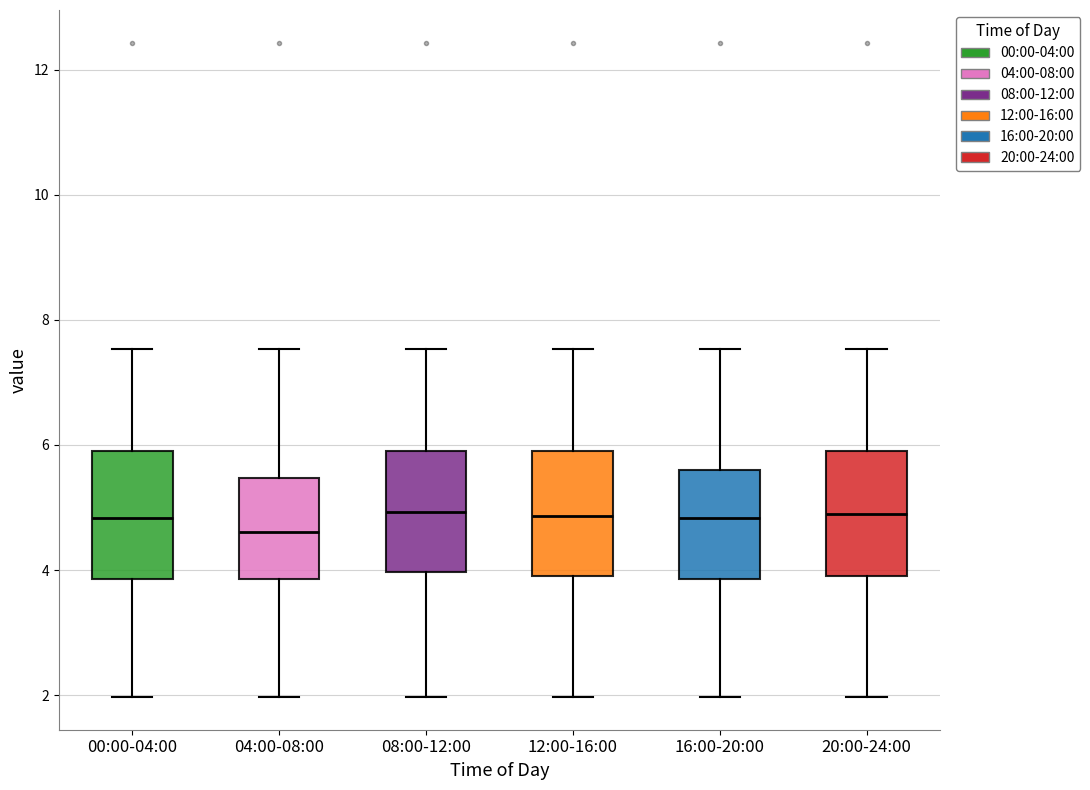

Reading left to right, transcribe this box plot: for each box, give where its median line is, the range the box spans, and where its two whiskers end, as read against the y-axis. The values are not printed on the chart, so give them approximately, as read against the axis.

00:00-04:00: median 4.8, box 3.8 to 6.0, whiskers 2.0 to 7.6
04:00-08:00: median 4.6, box 3.8 to 5.4, whiskers 2.0 to 7.6
08:00-12:00: median 5.0, box 4.0 to 6.0, whiskers 2.0 to 7.6
12:00-16:00: median 4.8, box 4.0 to 6.0, whiskers 2.0 to 7.6
16:00-20:00: median 4.8, box 3.8 to 5.6, whiskers 2.0 to 7.6
20:00-24:00: median 5.0, box 4.0 to 6.0, whiskers 2.0 to 7.6